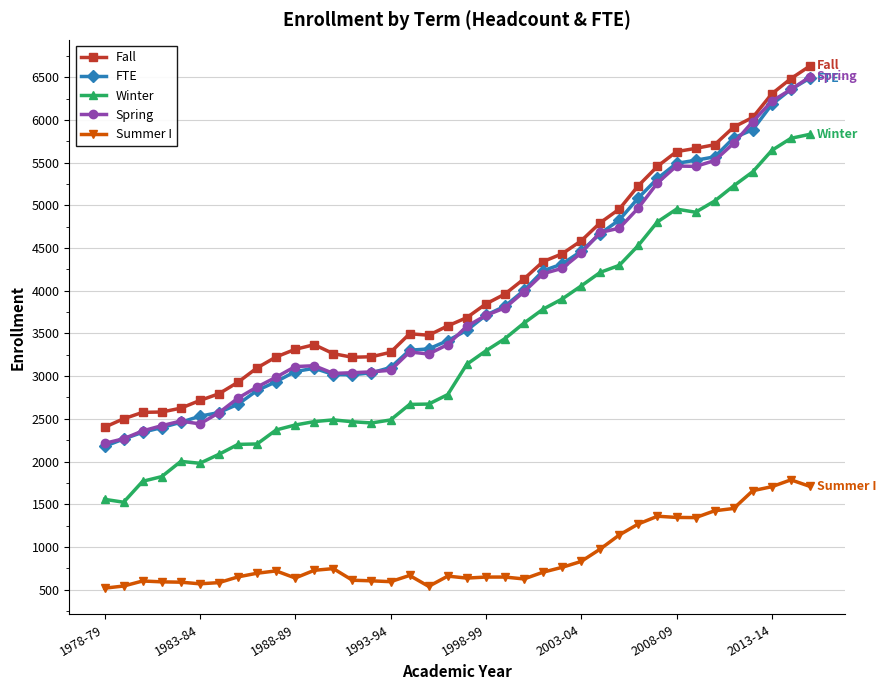

How many series are shown in this chart?

5